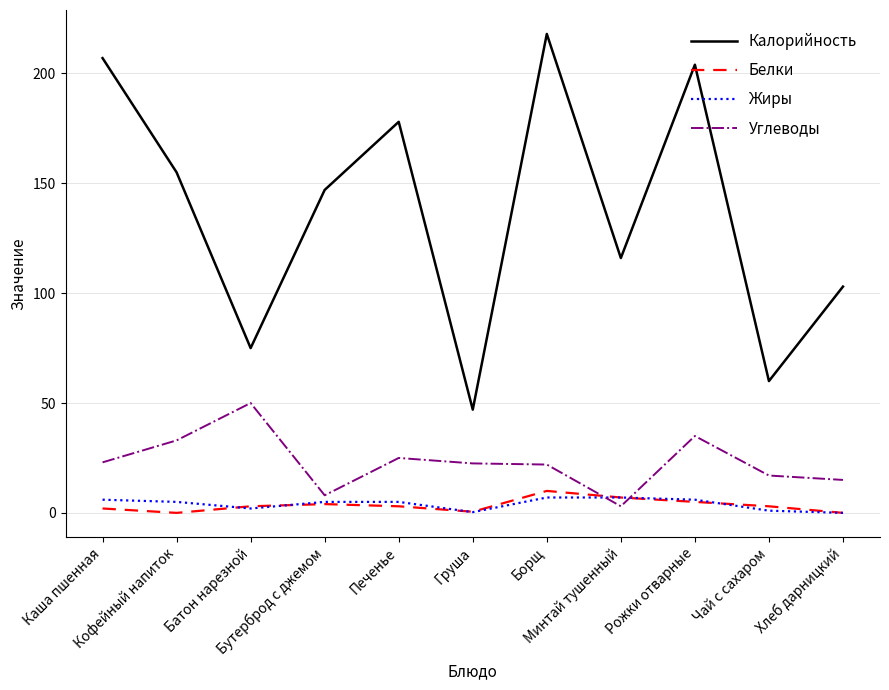

What is the greatest value displayed?

218.0